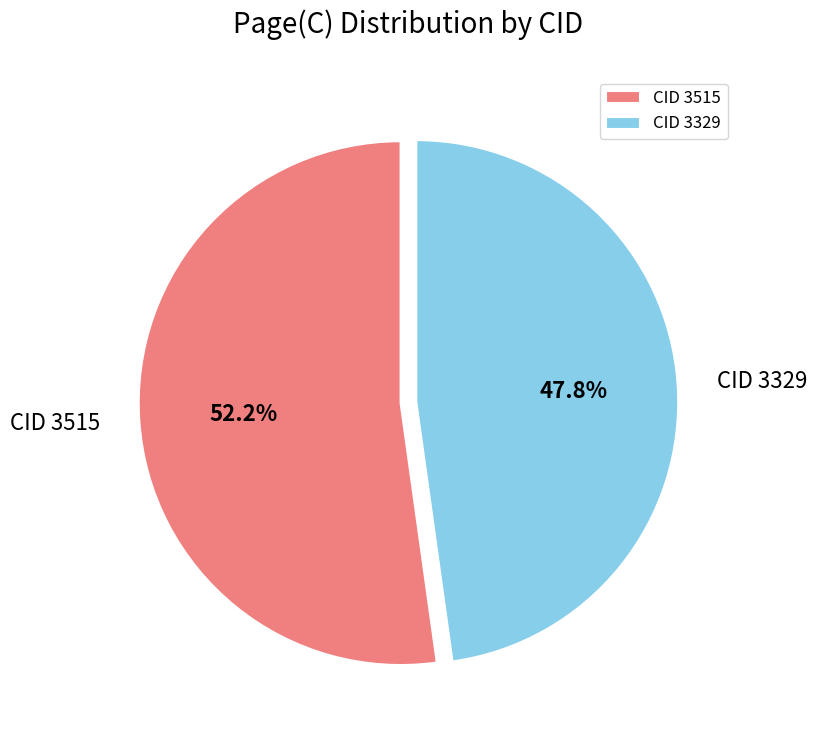

Is there a majority slice in this chart?

Yes